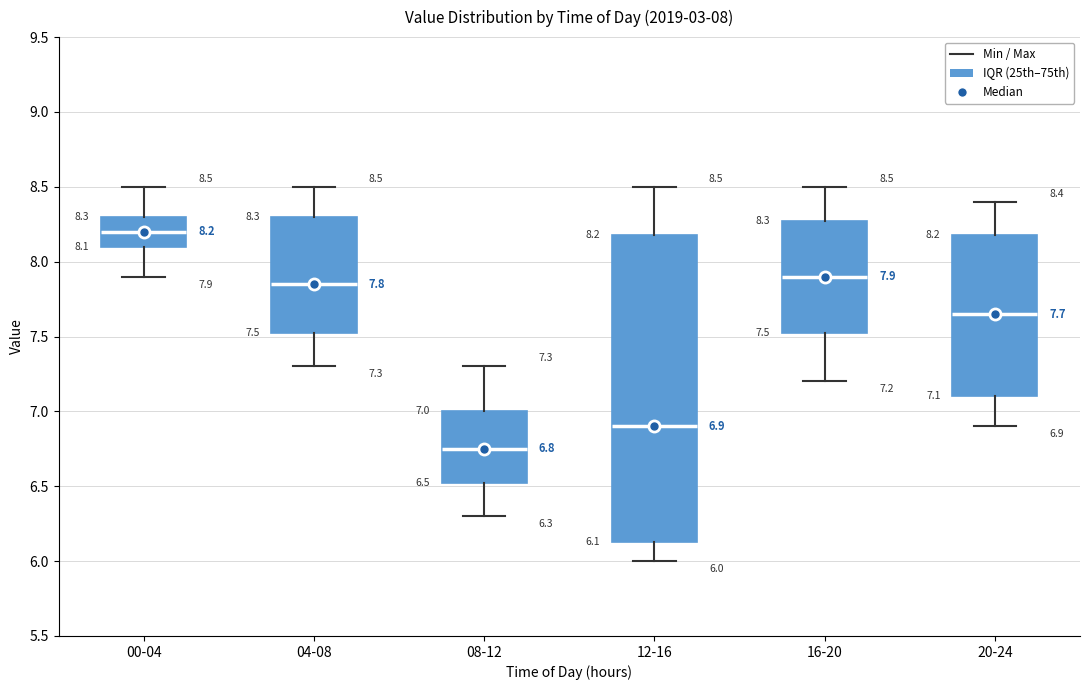

Which box has the lowest median line?

08-12